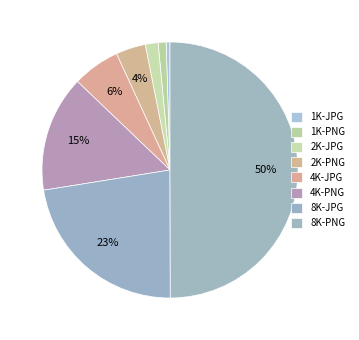

What percentage is the 2K-JPG slice, to the nearest percent?

2%